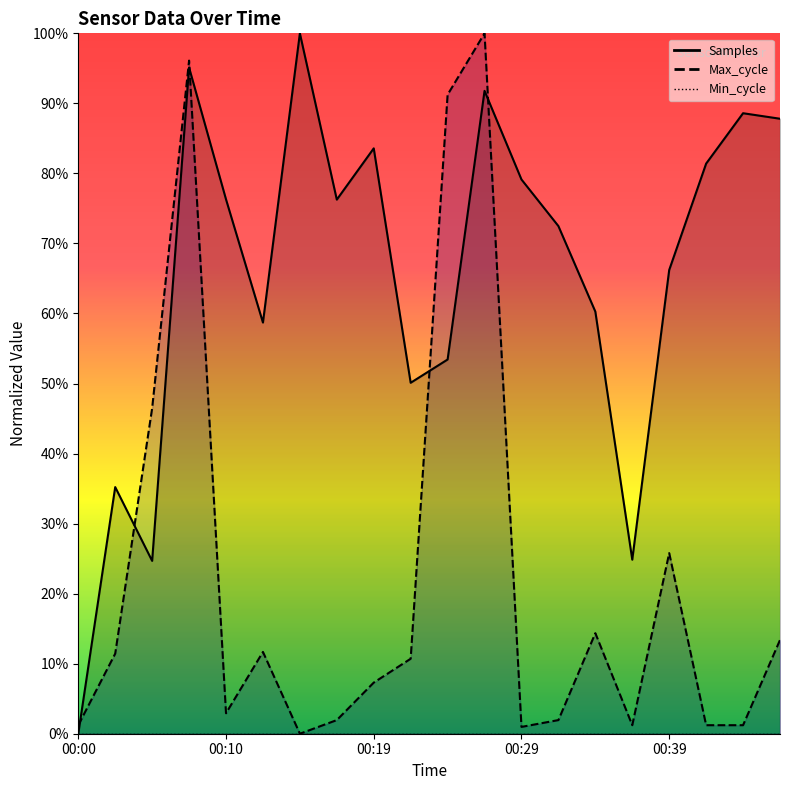

At which category does Samples reach its first local peak?

00:02